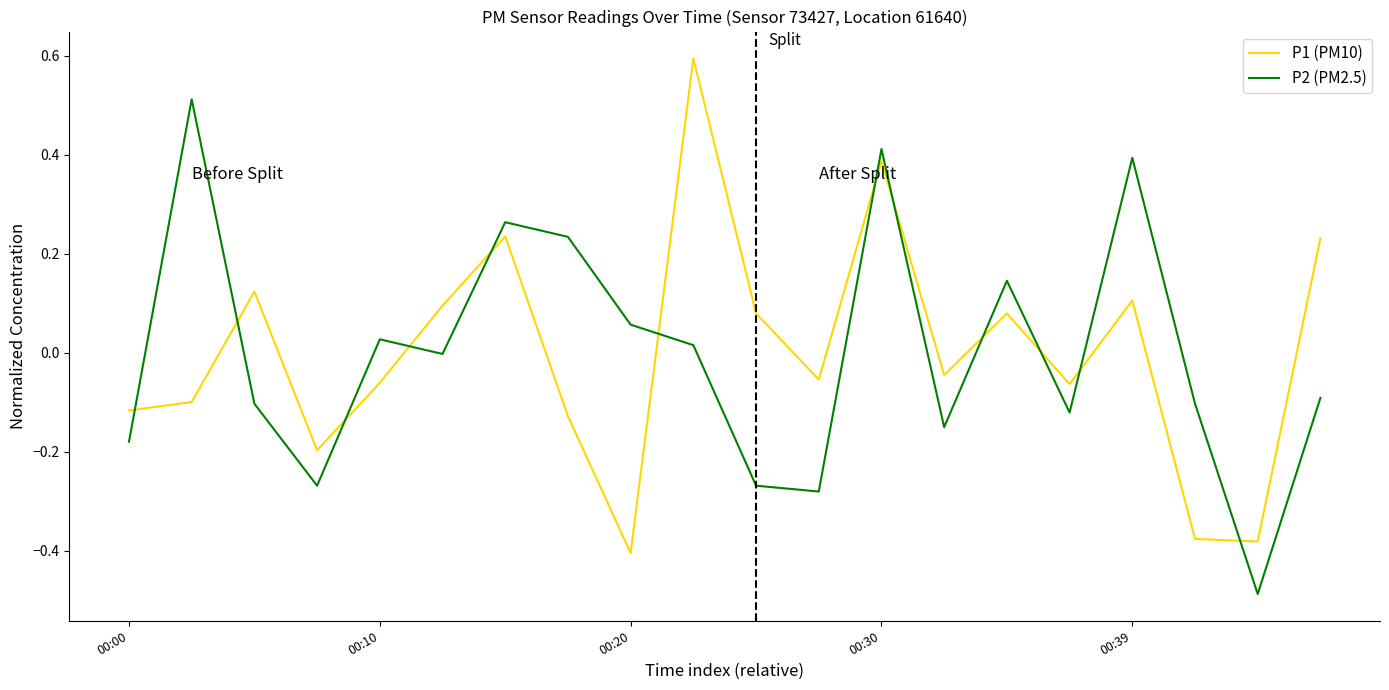

True or false: P2 (PM2.5) and P1 (PM10) intersect in this chart.

True